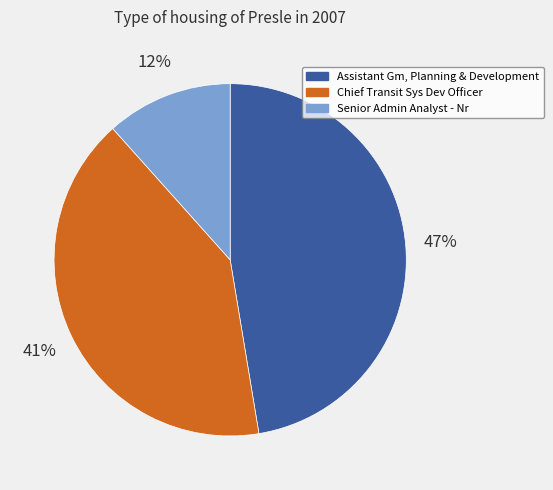

To the nearest percent, what percentage of the pie is Assistant Gm, Planning & Development?

47%